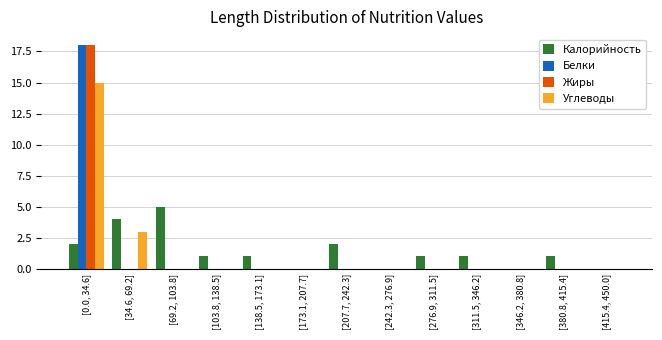

True or false: Жиры has a value of 8 at [69.2, 103.8].

False